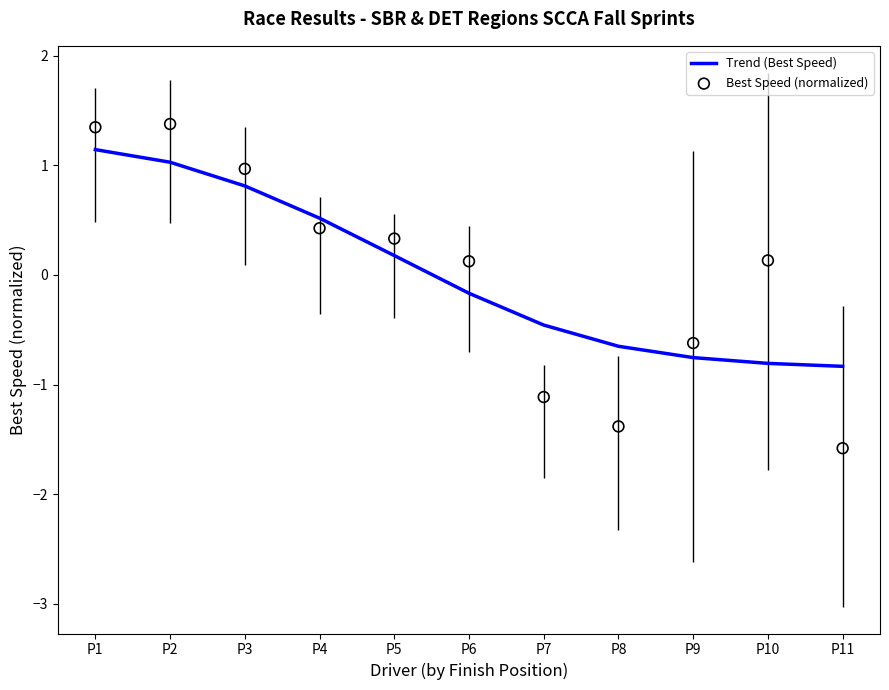

What are all the series names shown in the legend?

Trend (Best Speed), Best Speed (normalized)